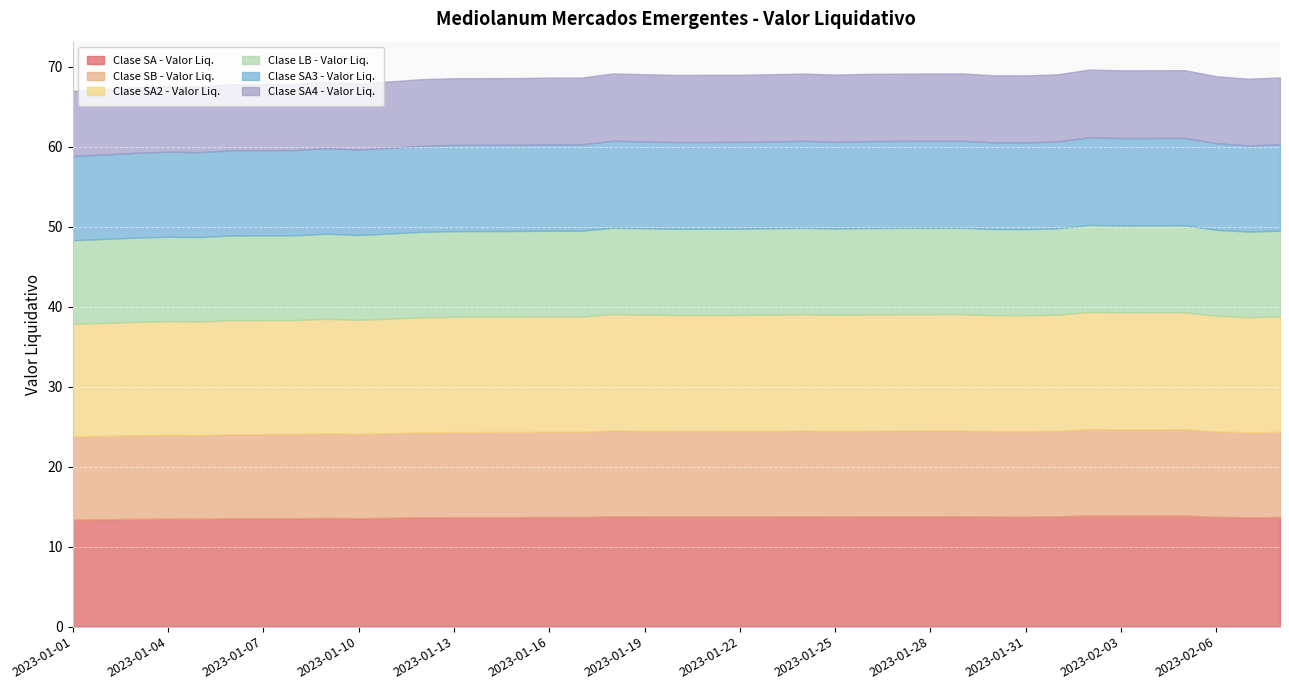

What is the total value across all series at 2023-02-05?

69.6